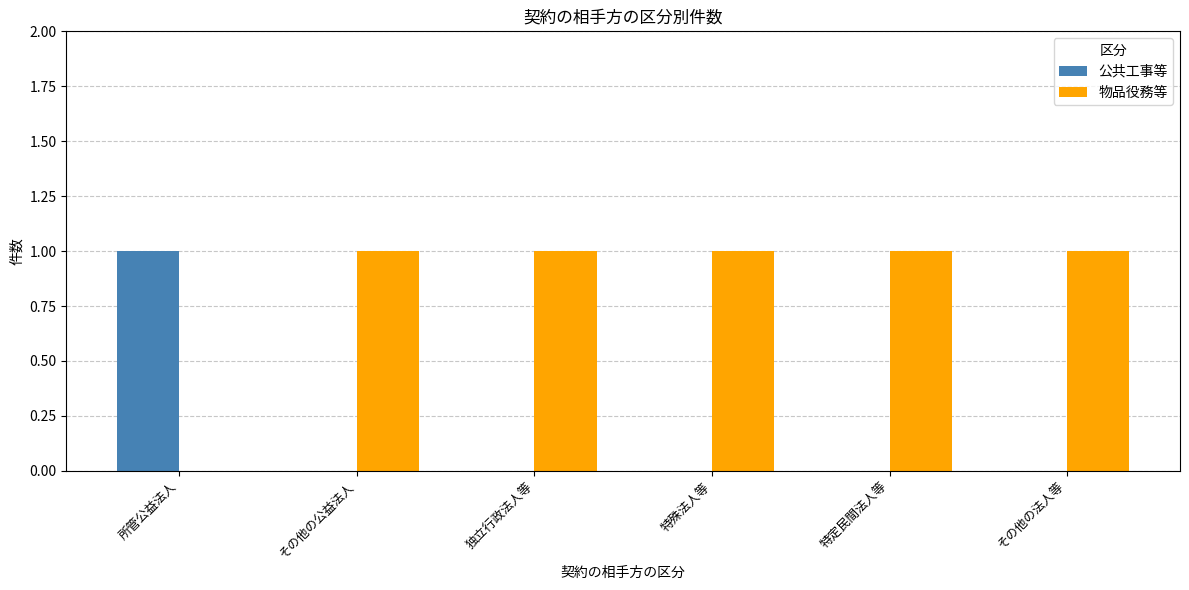

Which series has the largest total across all categories?

物品役務等